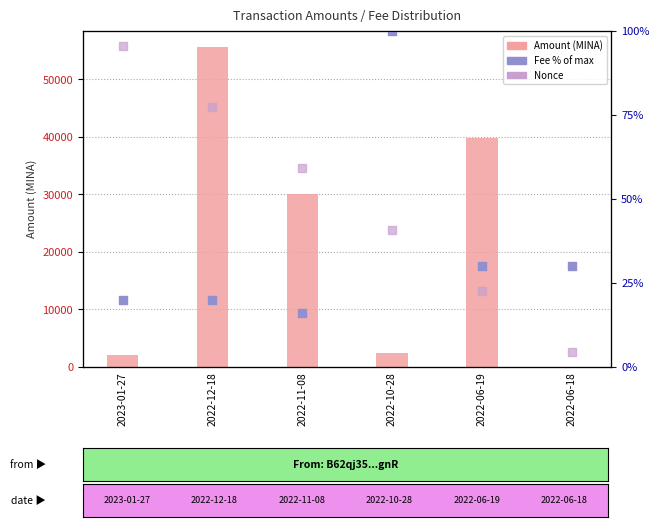

Which series has the widest spread of Y values?

Amount (MINA)